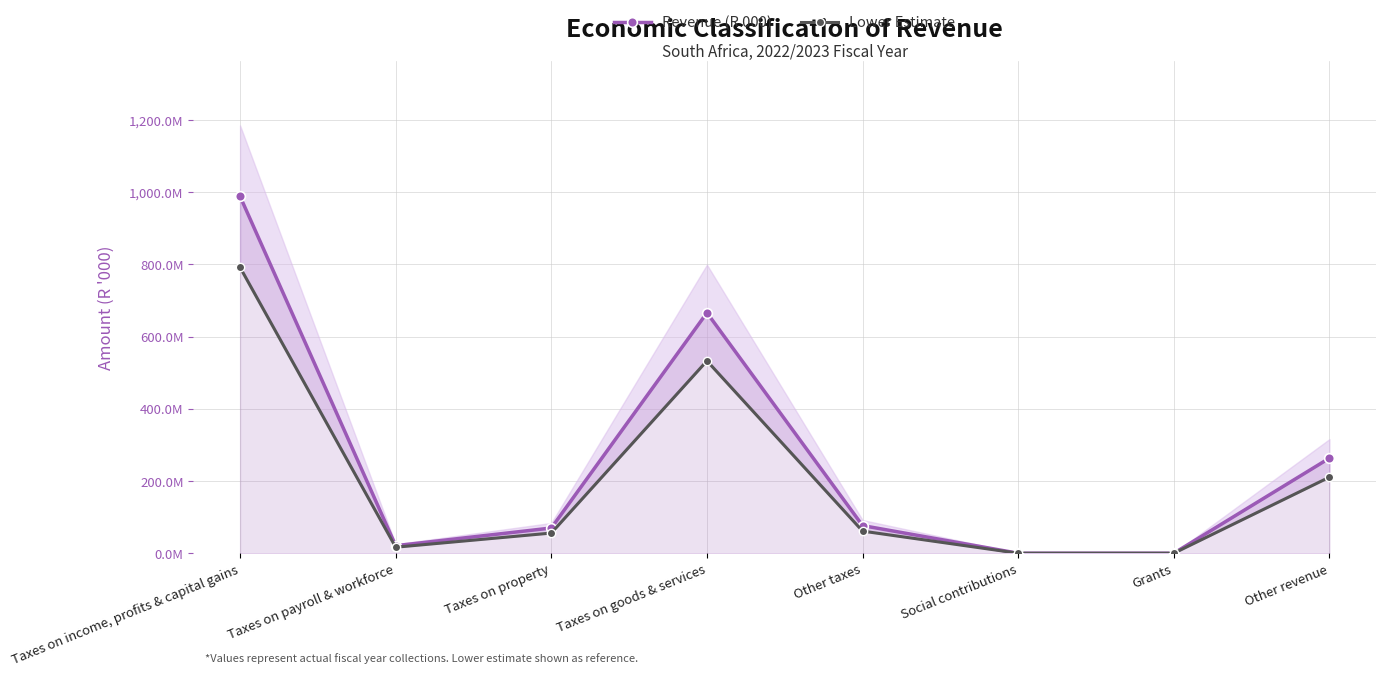

What is the difference between the second highest and second lowest values in the Lower Estimate series?

532809437